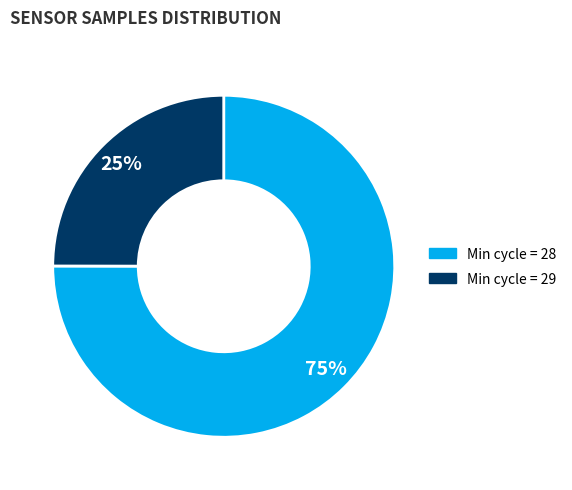

Is there a majority slice in this chart?

Yes